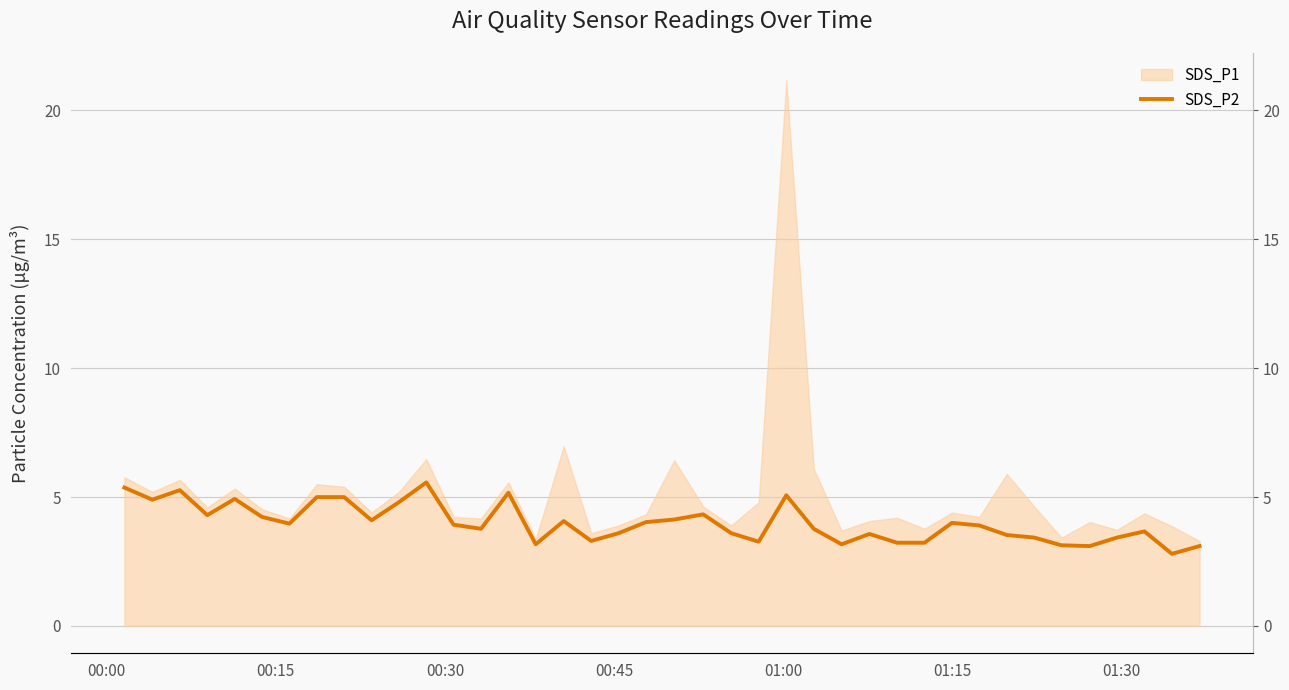

What position from the left is 01:15?

6